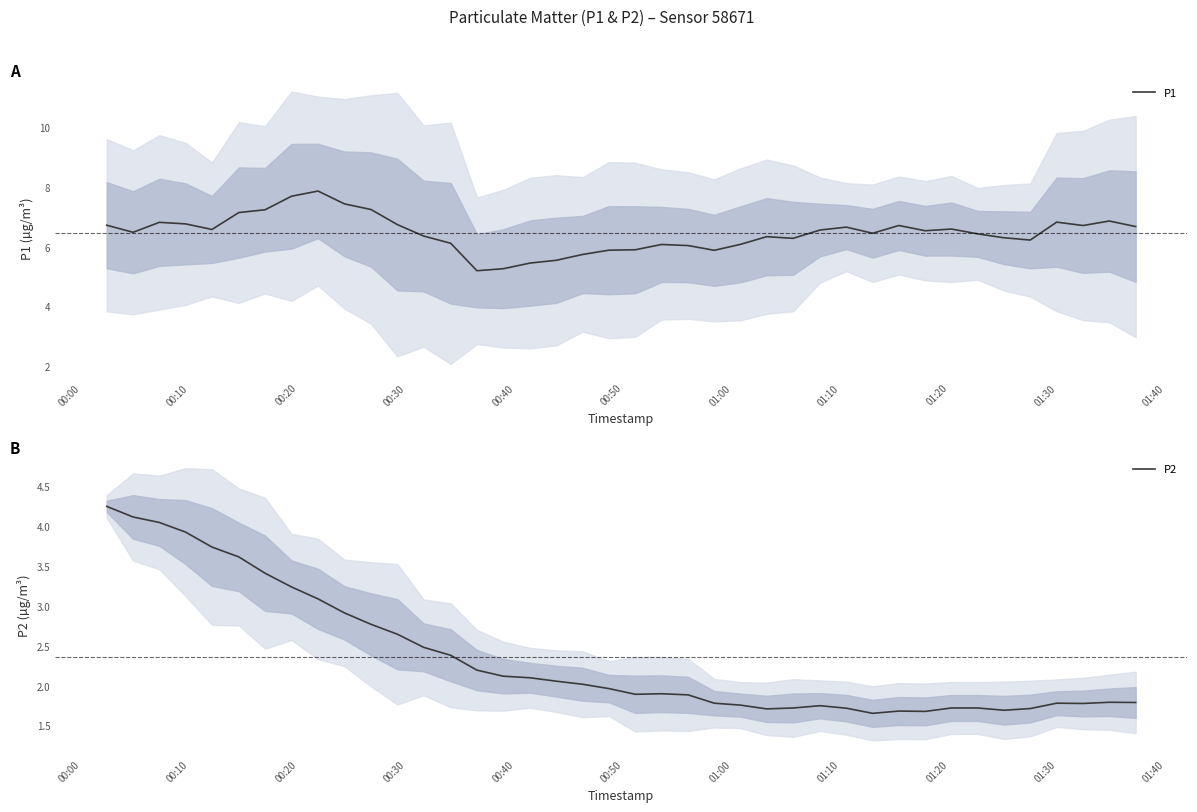

Which series has the largest total across all categories?

P1